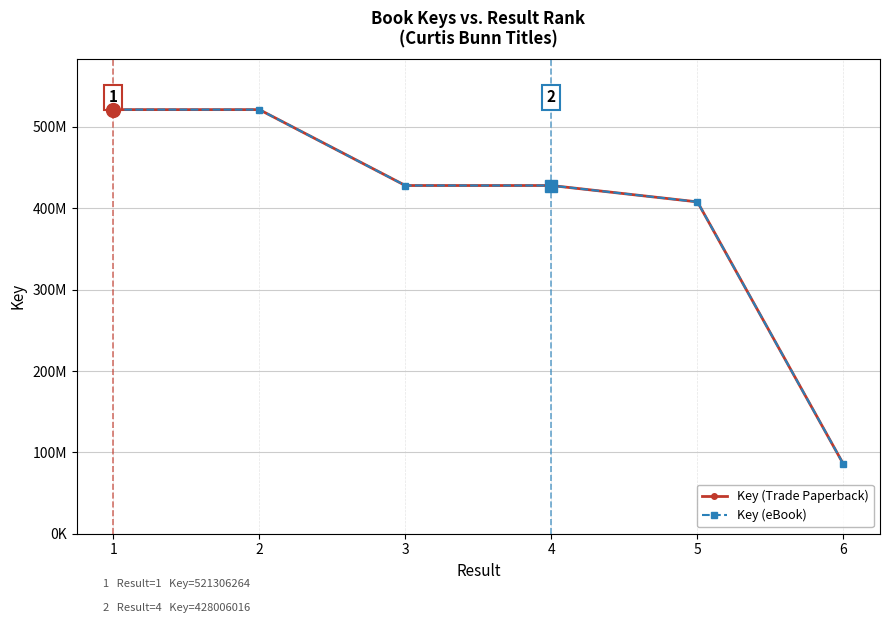

What value does the Key (Trade Paperback) series have at 2, to the nearest 10?

521305550